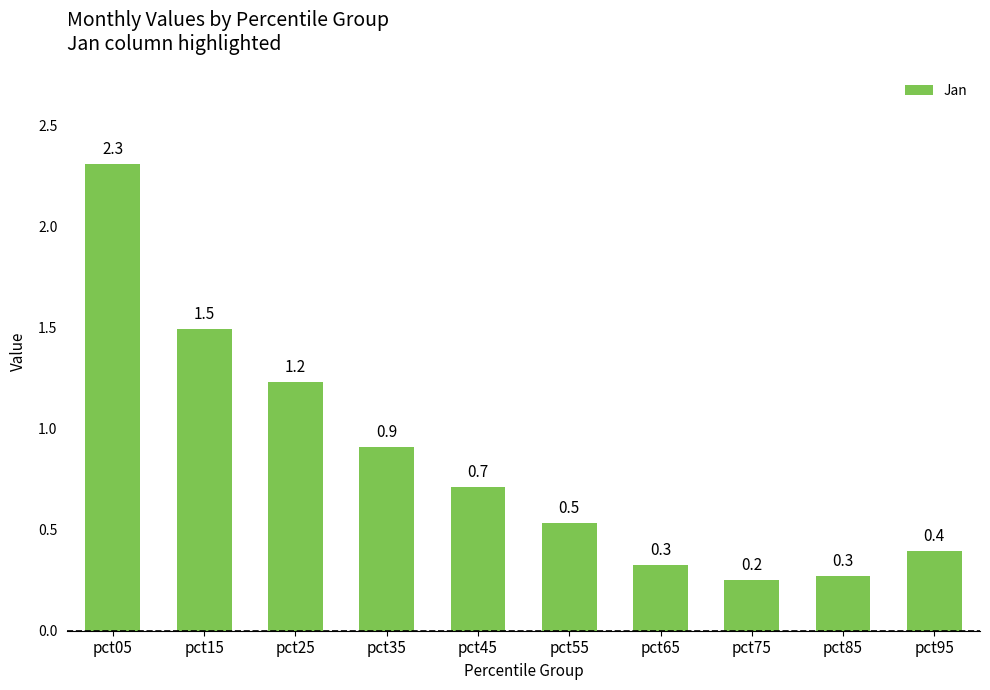

The chart shows a value of 2.2 at pct25. True or false?

False